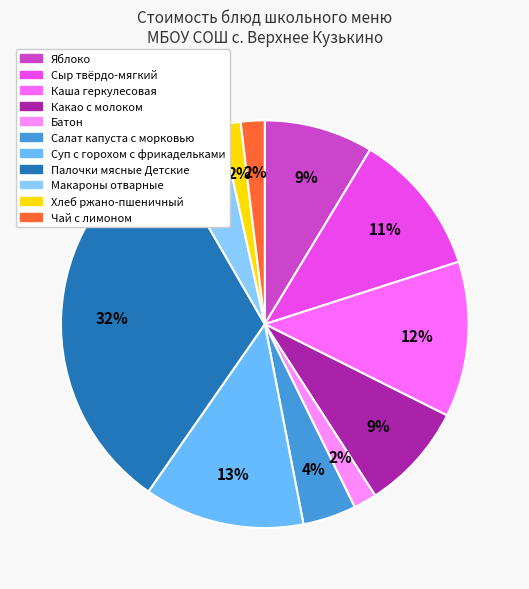

Is Сыр твёрдо-мягкий the majority of the pie?

No